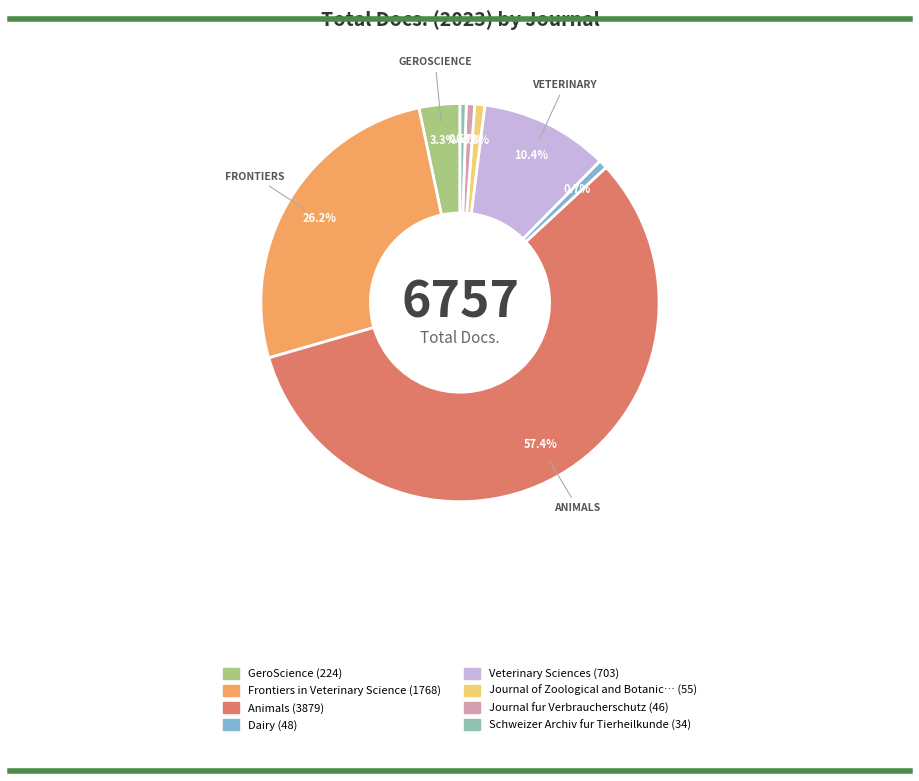

Does any single category account for the majority?

Yes